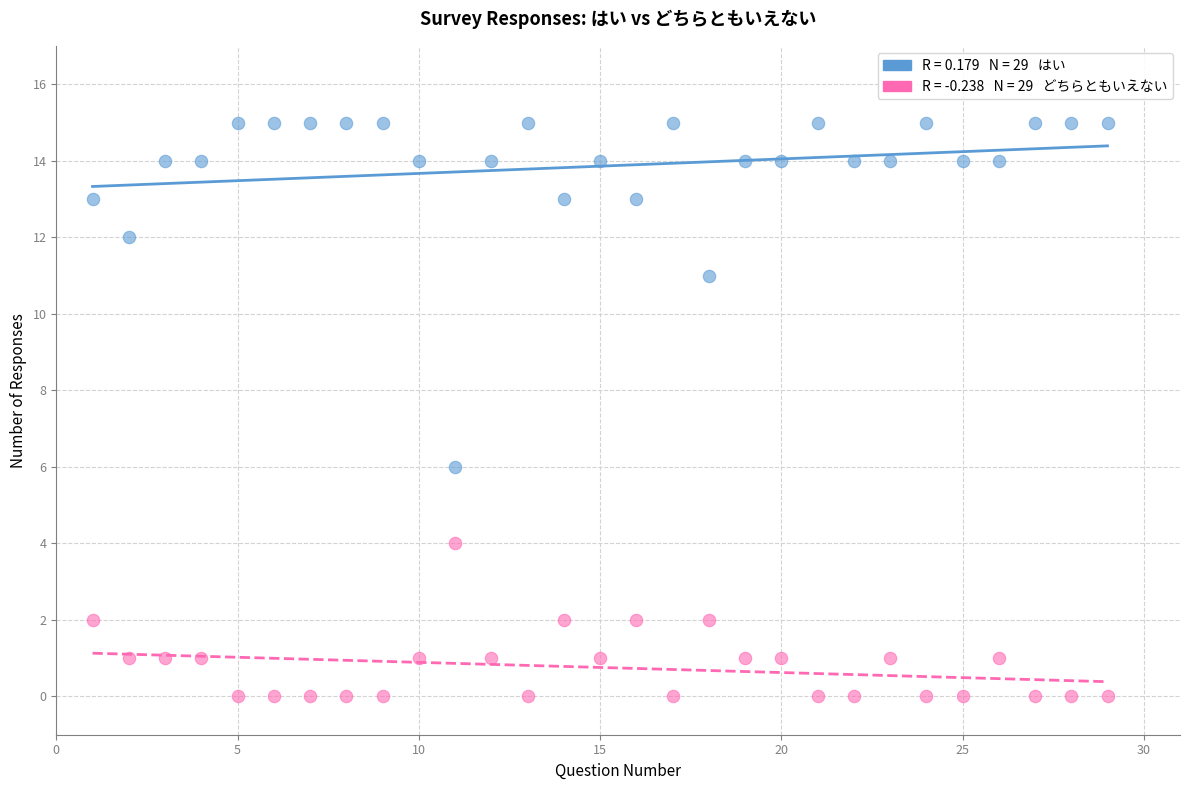

Across all series, what Y value is closest to 7?

6